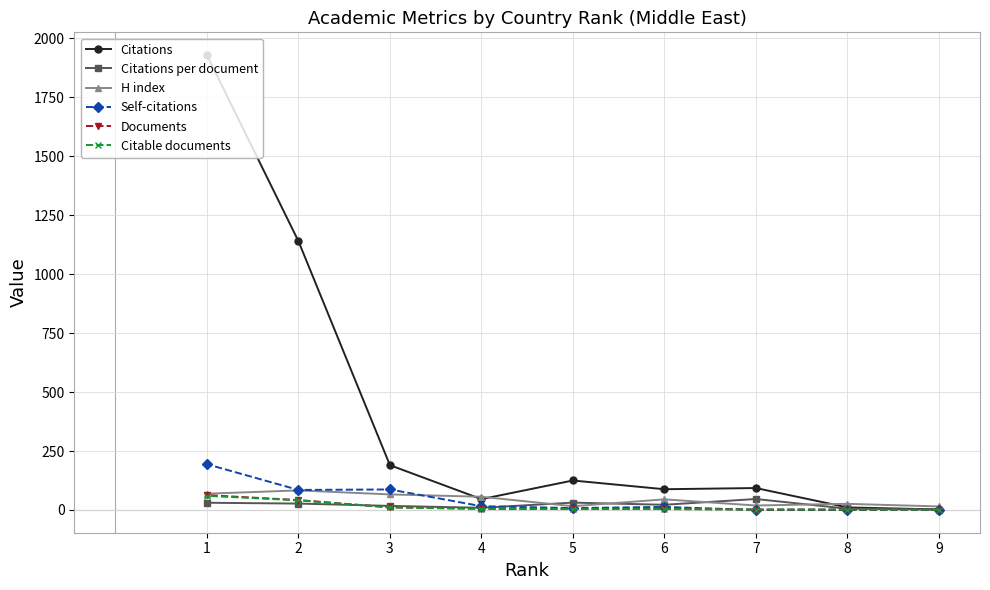

What is the spread (max minus min) of values at 3?

179.0